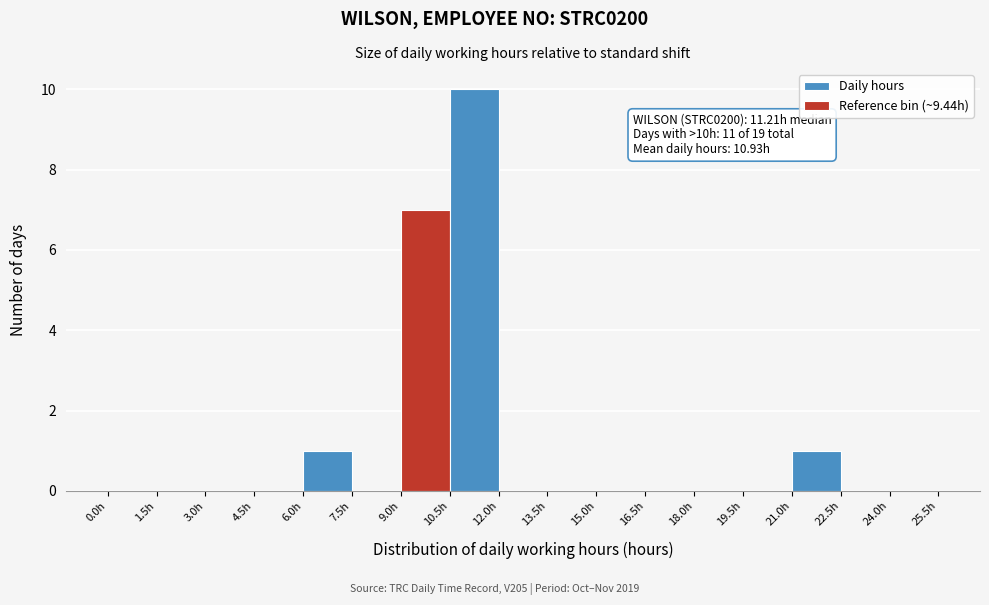

Over which range of the x-axis is the bar tallest?

10.5 to 12.0